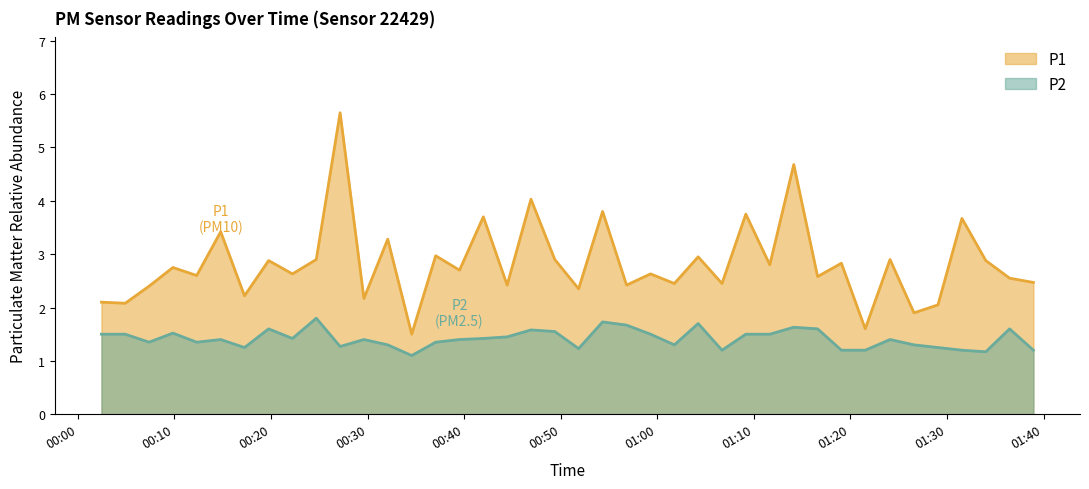

True or false: P1 and P2 intersect in this chart.

False